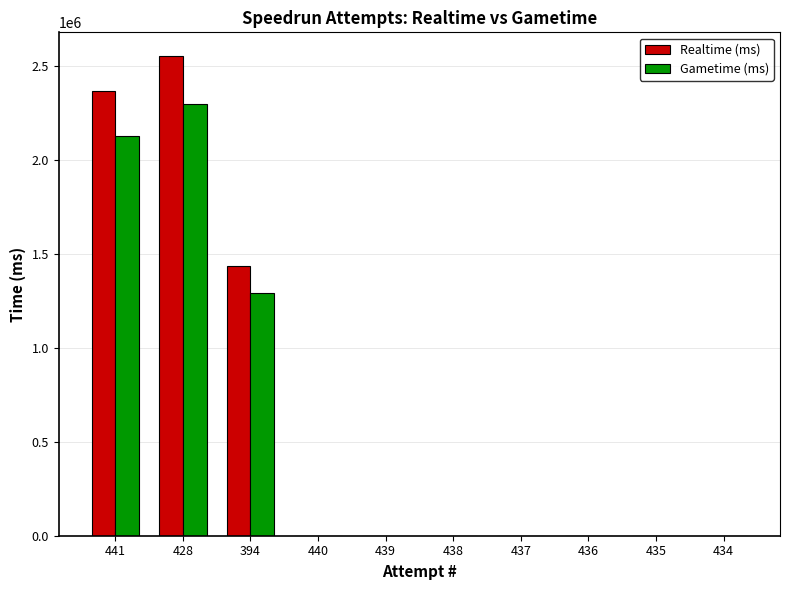

What is the sum of all Realtime (ms) values?

6361806